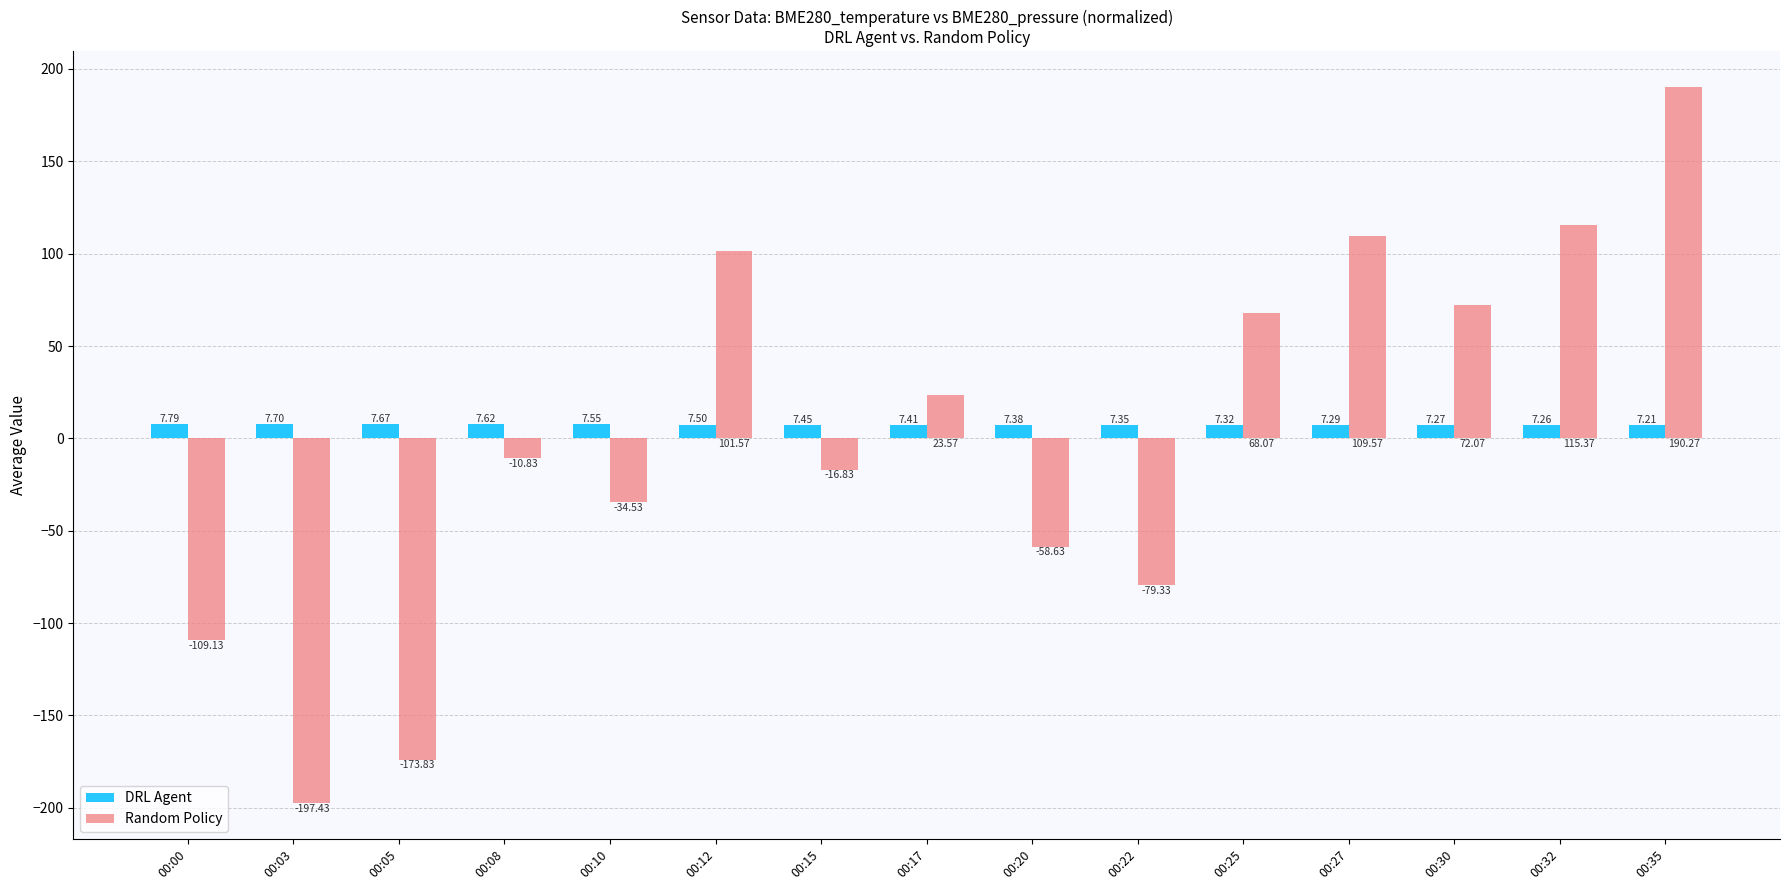

What are all the series names shown in the legend?

DRL Agent, Random Policy